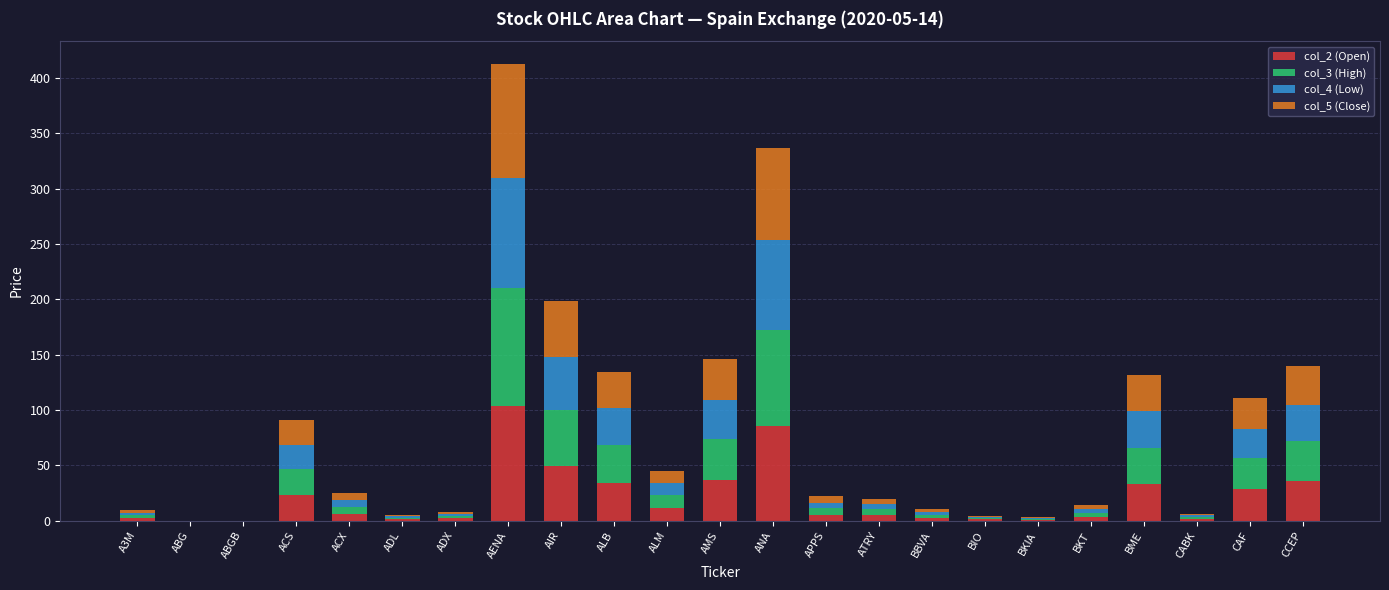

Are the bars horizontal?

No